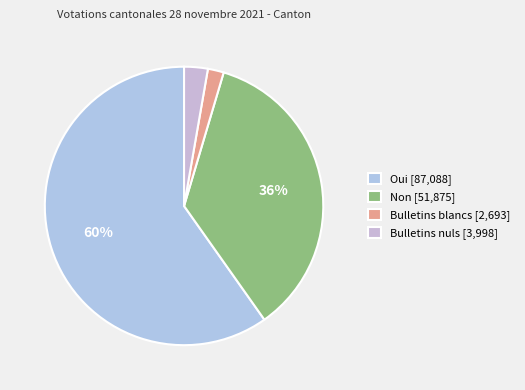

To the nearest percent, what percentage of the pie is Oui?

60%